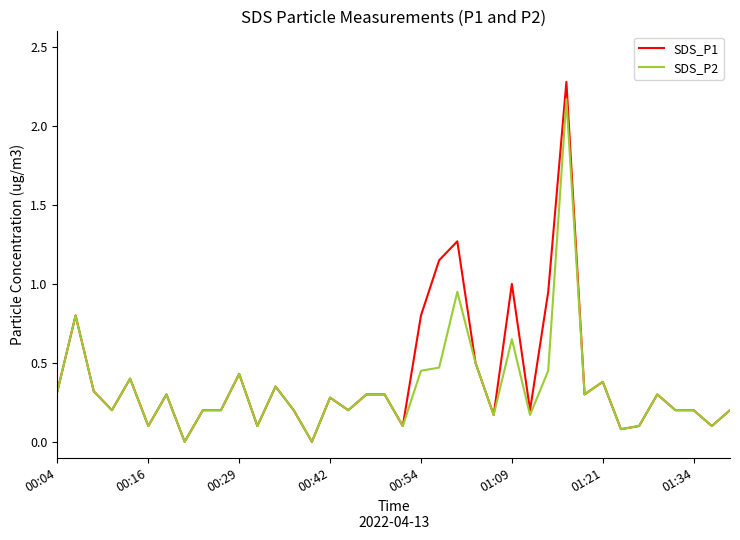

Which series has the widest spread of values?

SDS_P1